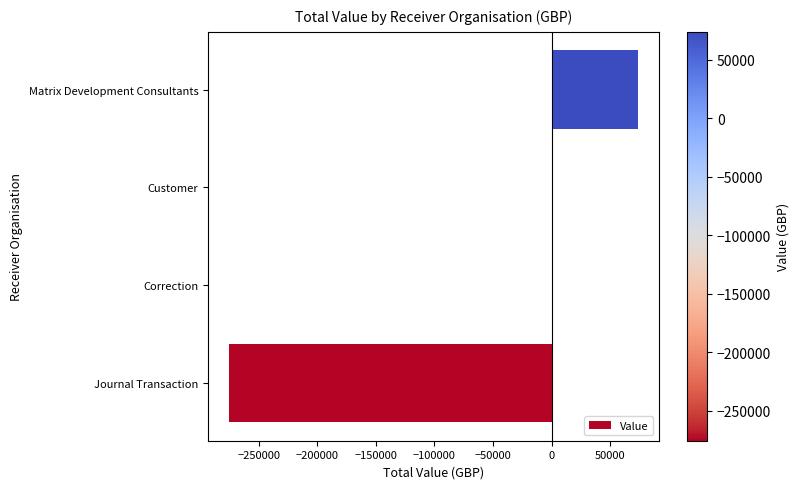

True or false: the data shows 0 at Correction.

True